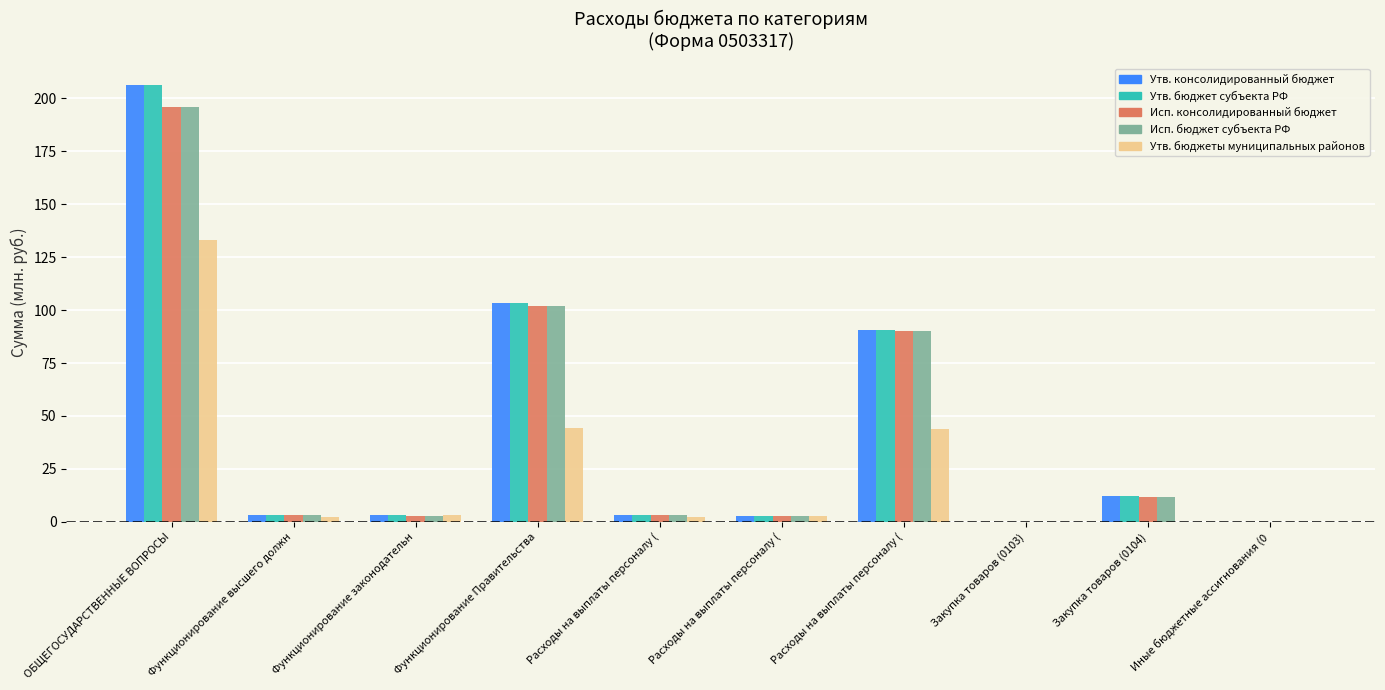

List the labels in order of Исп. бюджет субъекта РФ value, smallest first.

Иные бюджетные ассигнования (0, Закупка товаров (0103), Расходы на выплаты персоналу (, Функционирование законодательн, Функционирование высшего должн, Расходы на выплаты персоналу (, Закупка товаров (0104), Расходы на выплаты персоналу (, Функционирование Правительства, ОБЩЕГОСУДАРСТВЕННЫЕ ВОПРОСЫ